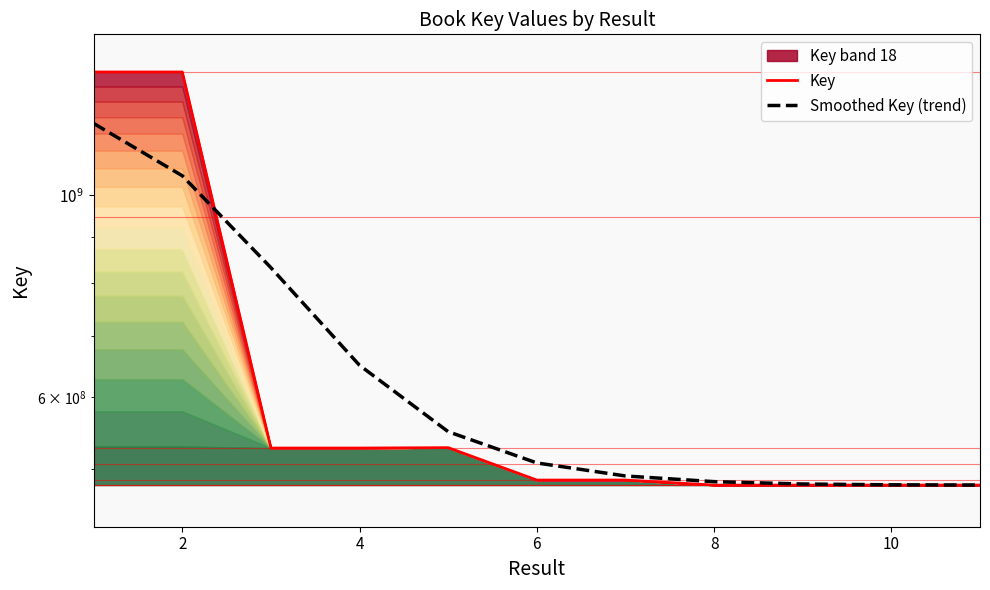

What is the average value of the Key series?

655308299.4